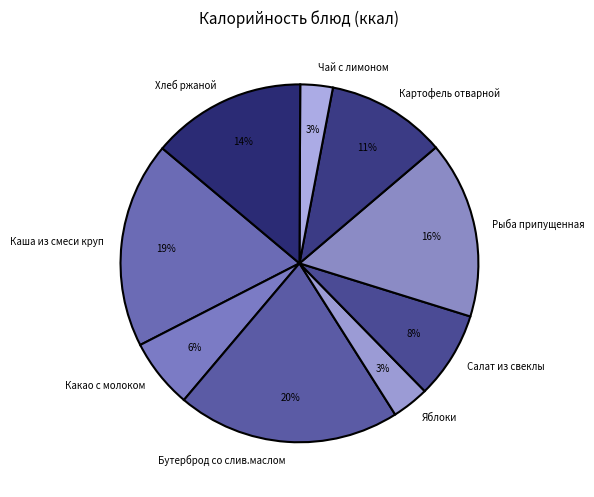

Is Какао с молоком the majority of the pie?

No